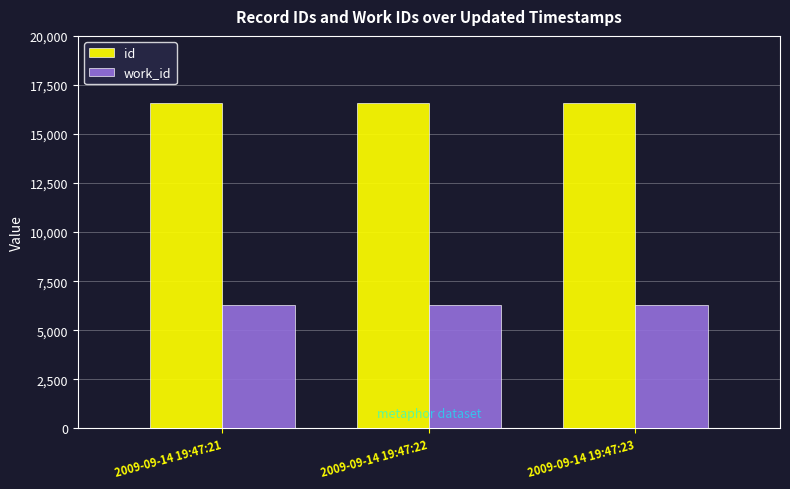

What is the difference between the maximum and minimum values in the id series?

10